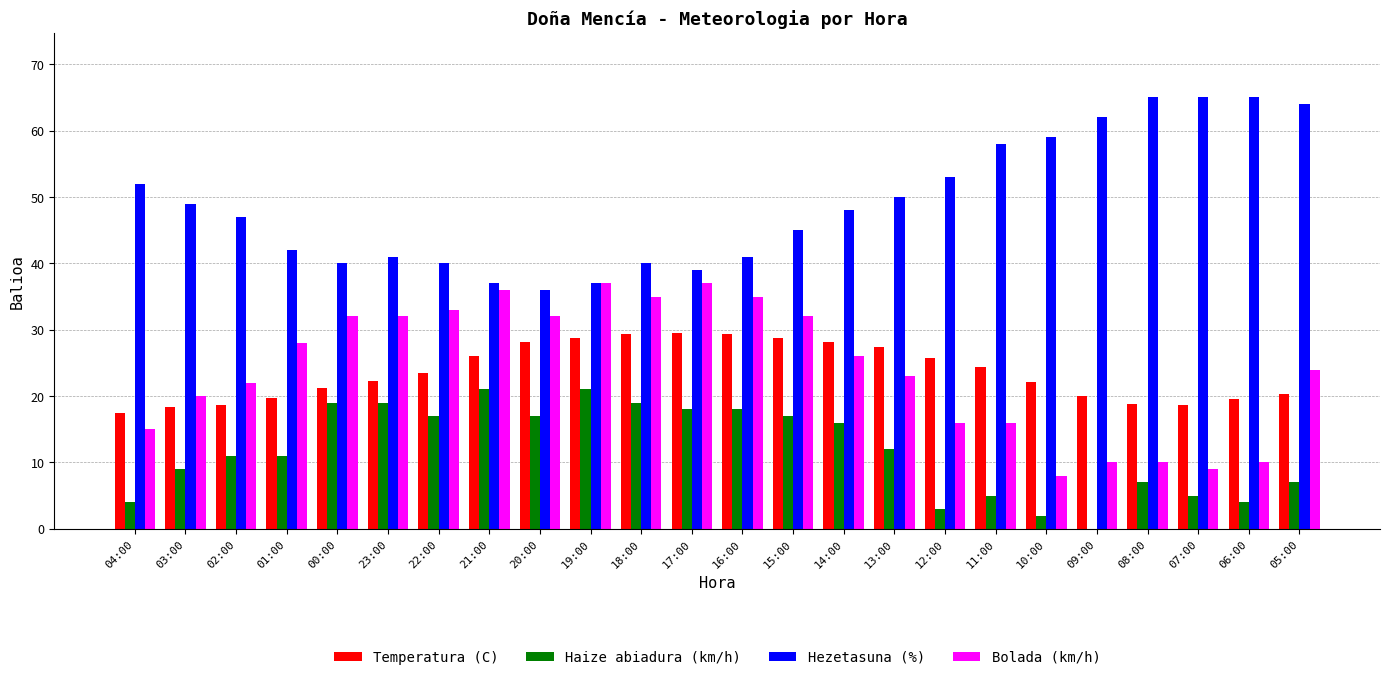

How many series are shown in this chart?

4